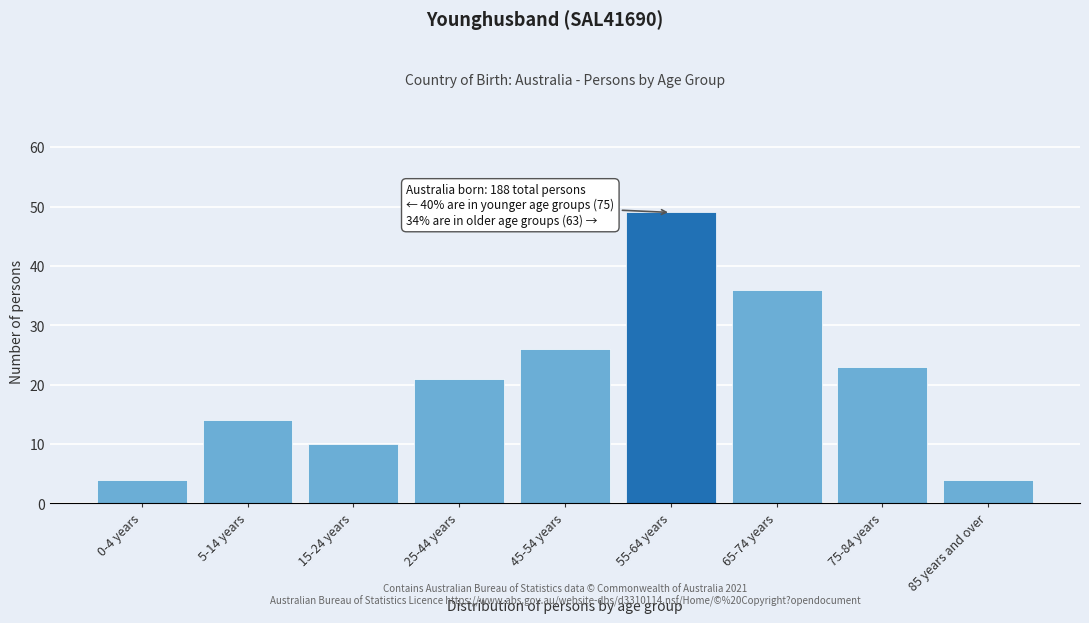

Reading left to right, list all the values displayed in this chart.

0-4 years=4	5-14 years=14	15-24 years=10	25-44 years=21	45-54 years=26	55-64 years=49	65-74 years=36	75-84 years=23	85 years and over=4